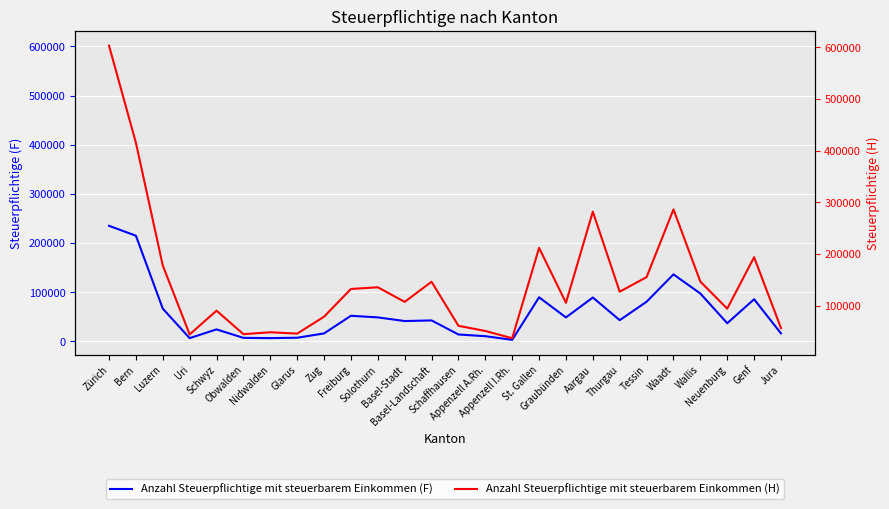

The value of Anzahl Steuerpflichtige mit steuerbarem Einkommen (H) at Basel-Stadt is 127623. True or false?

False